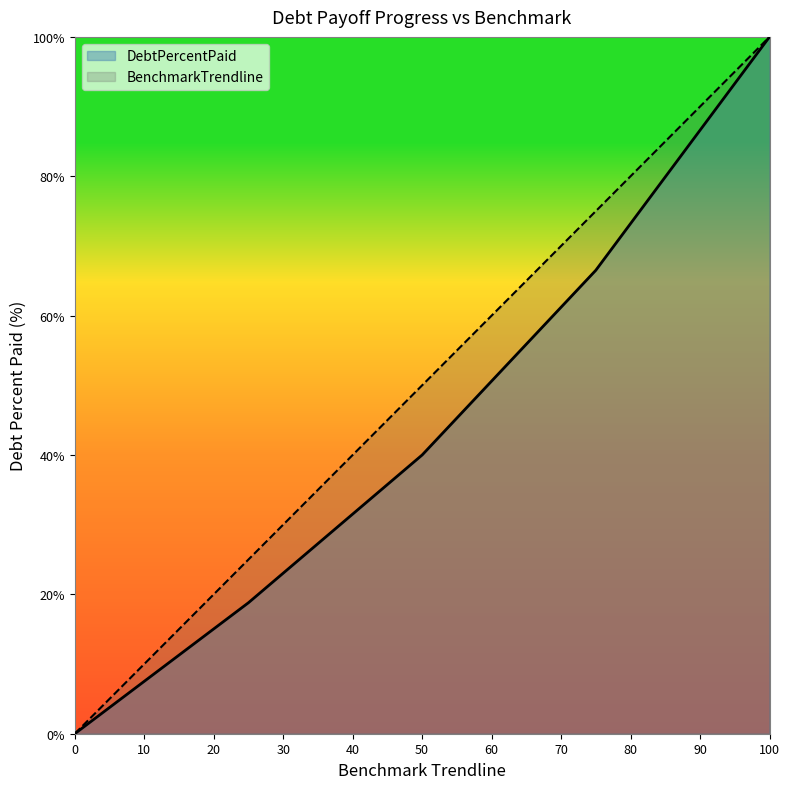

What is the value of the DebtPercentPaid point at the 5th from the left?

100.0